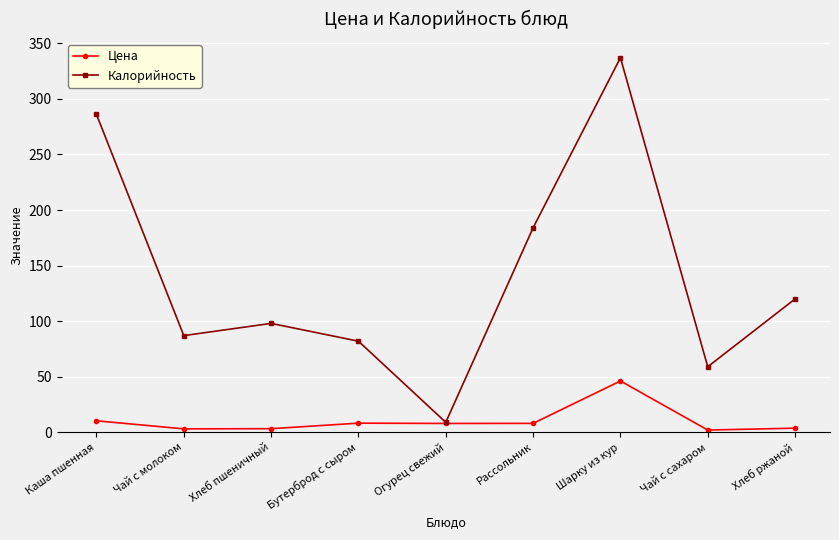

Where is the first local minimum for Калорийность?

Чай с молоком